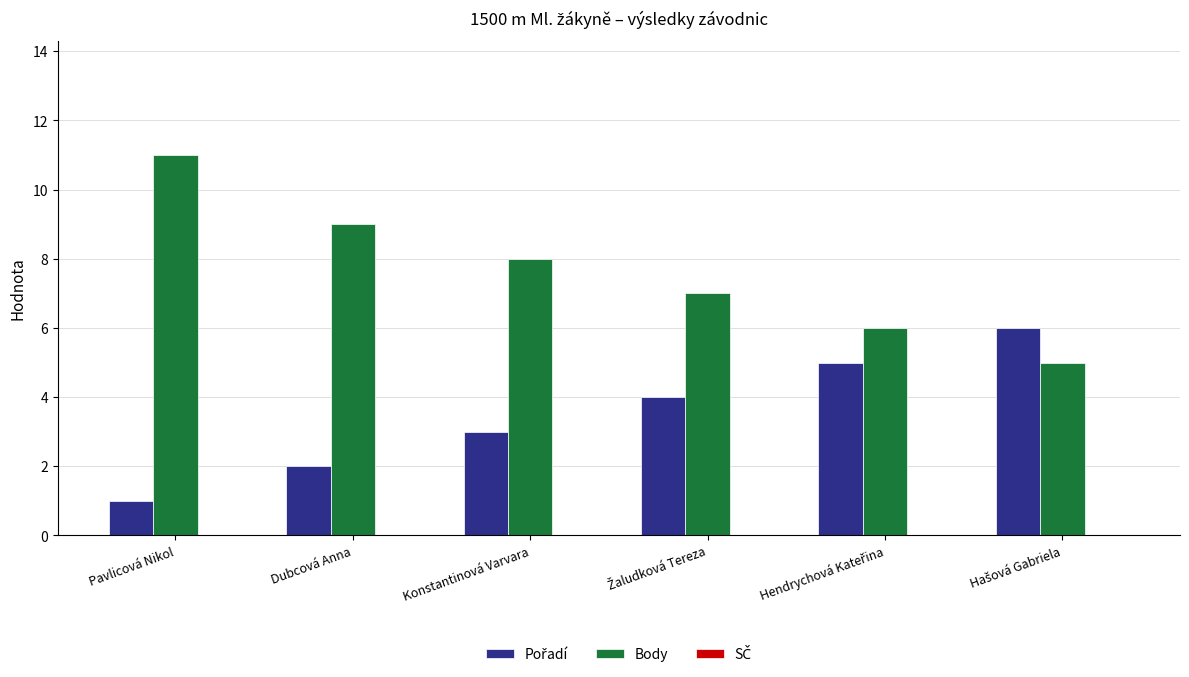

Are the bars horizontal?

No